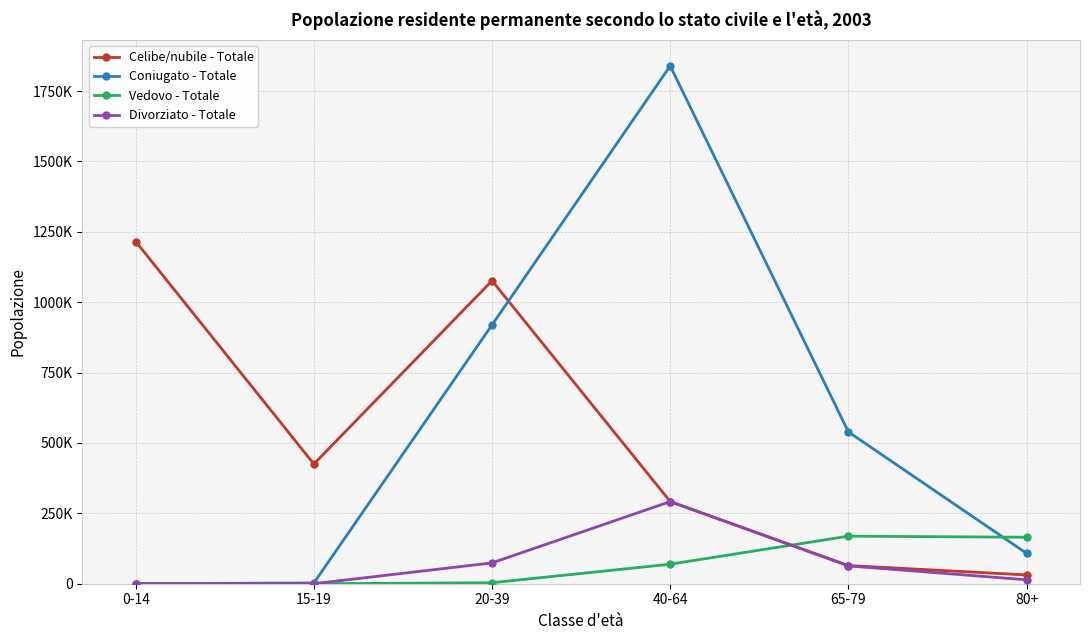

What is the difference between the second highest and second lowest values in the Coniugato - Totale series?

916742